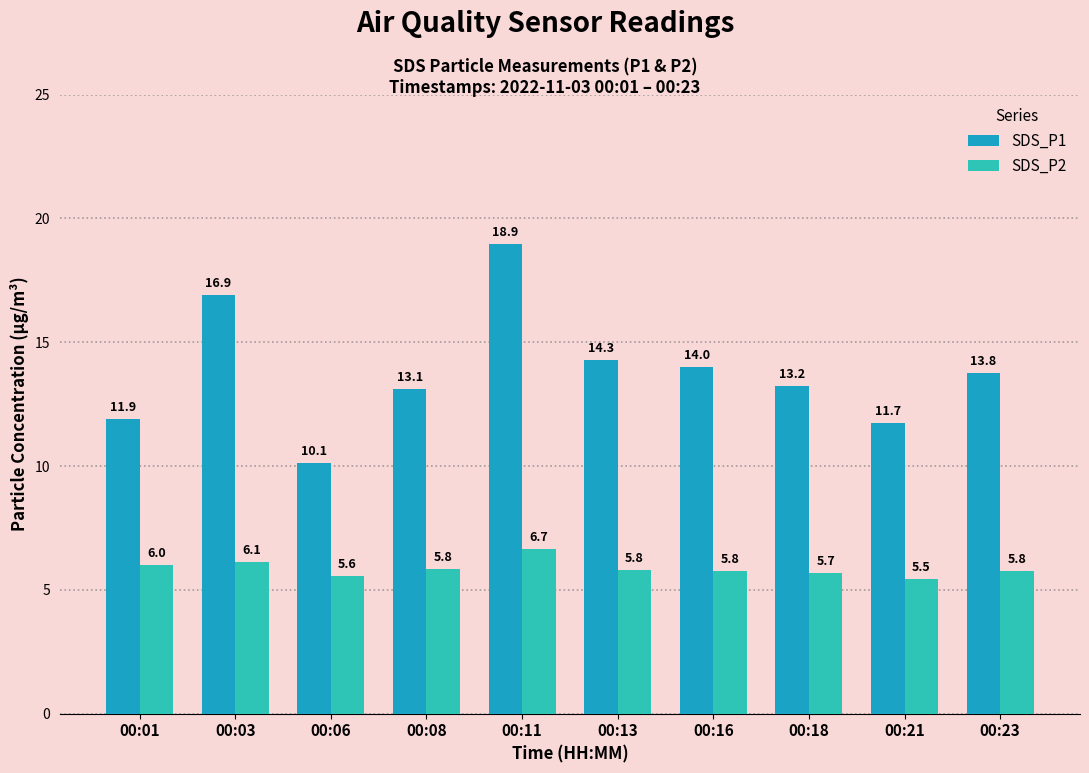

Between 00:08 and 00:21, which series saw the biggest shift?

SDS_P1